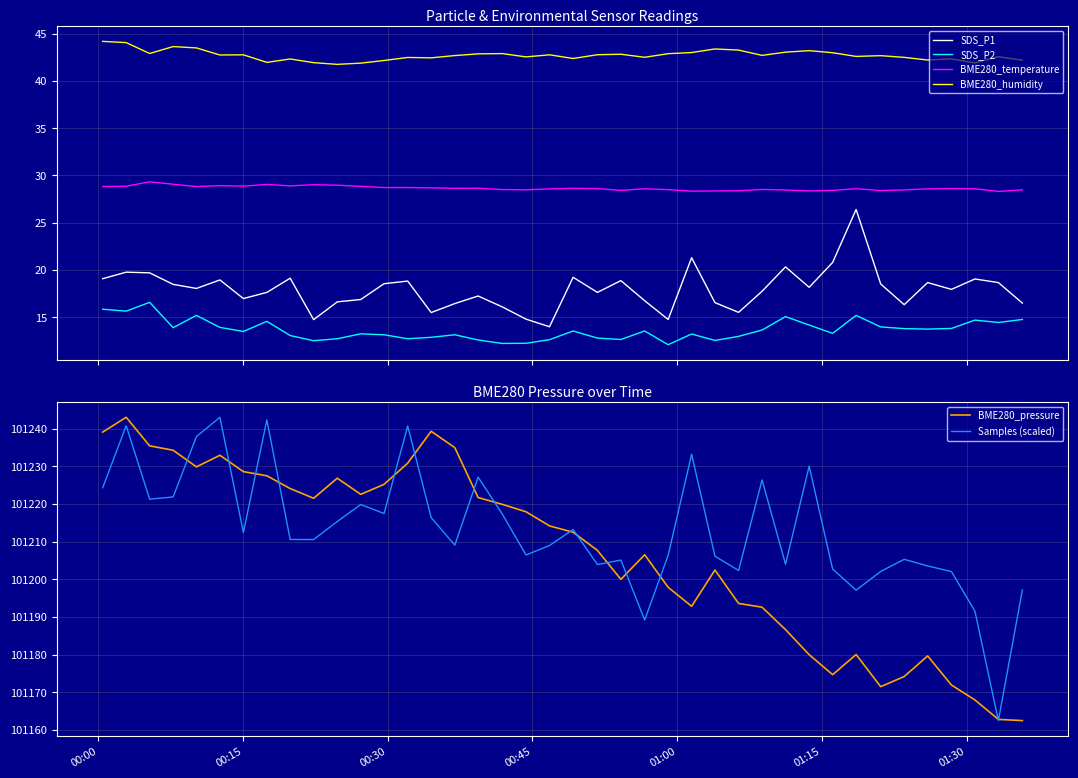

List the series in order of their peak value, lowest first.

SDS_P2, SDS_P1, BME280_temperature, BME280_humidity, BME280_pressure, Samples (scaled)